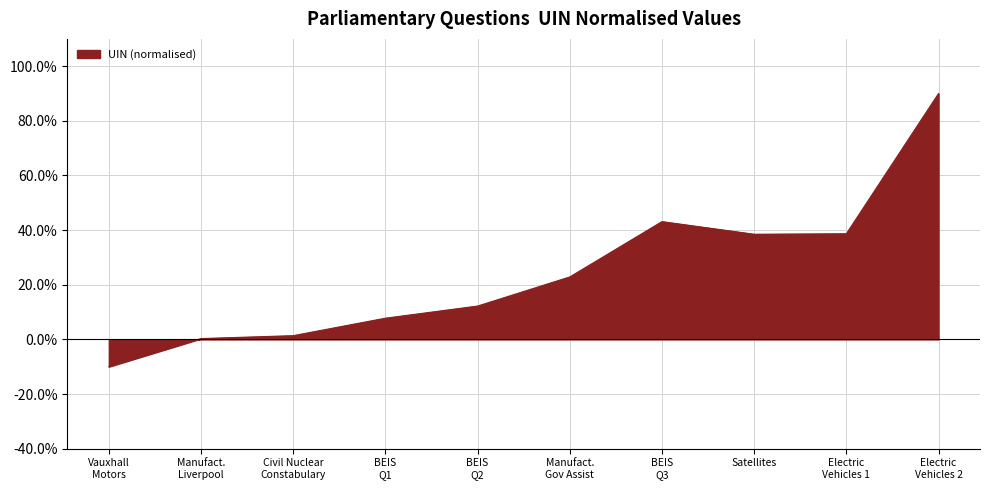

Does the chart have visible grid lines?

Yes